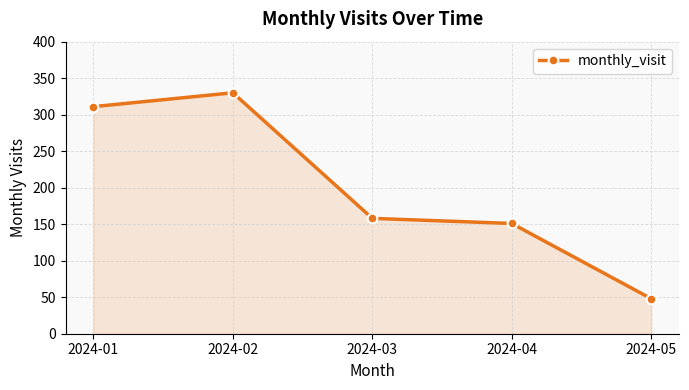

What is the value of the 4th point from the left?

151